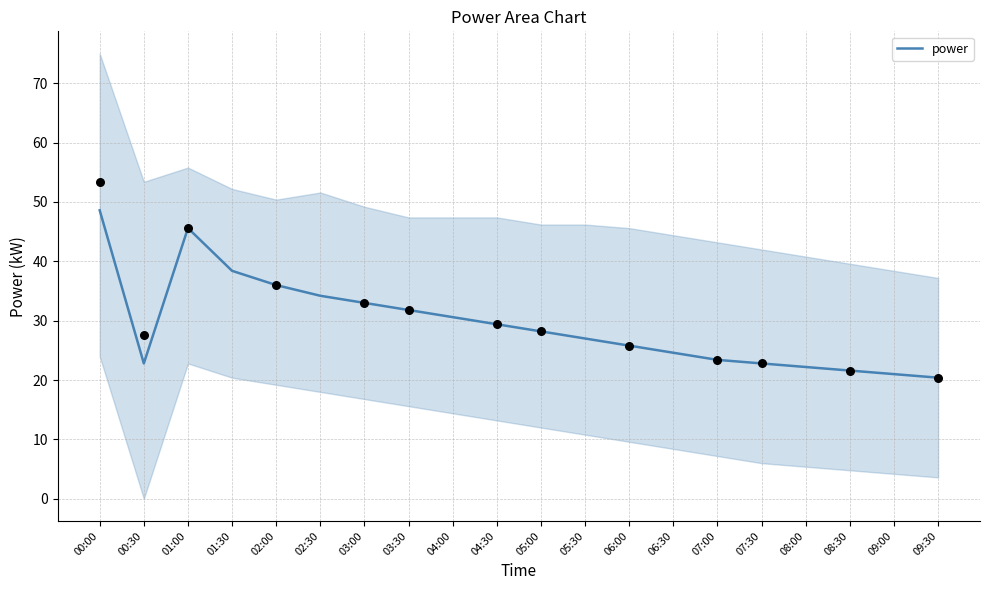

What is the change in value from 04:30 to 06:00?

-3.6